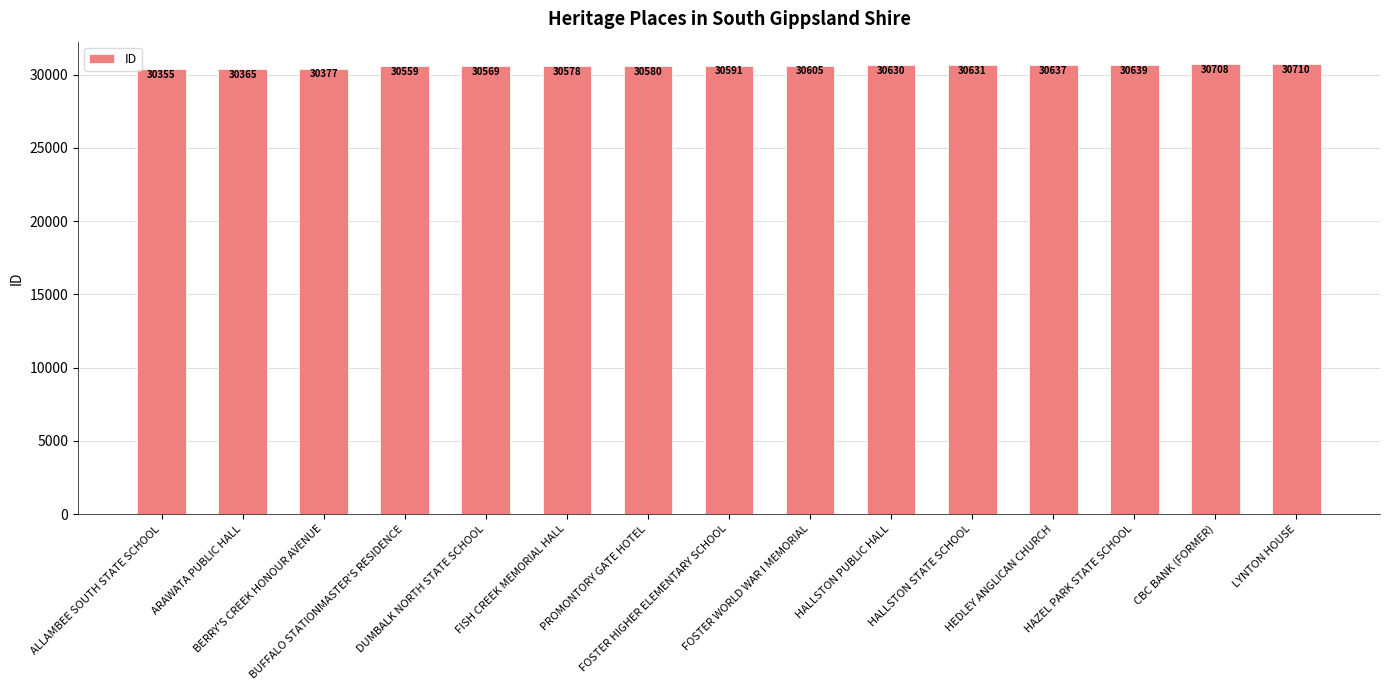

At which label is the value closest to 30532?

BUFFALO STATIONMASTER'S RESIDENCE